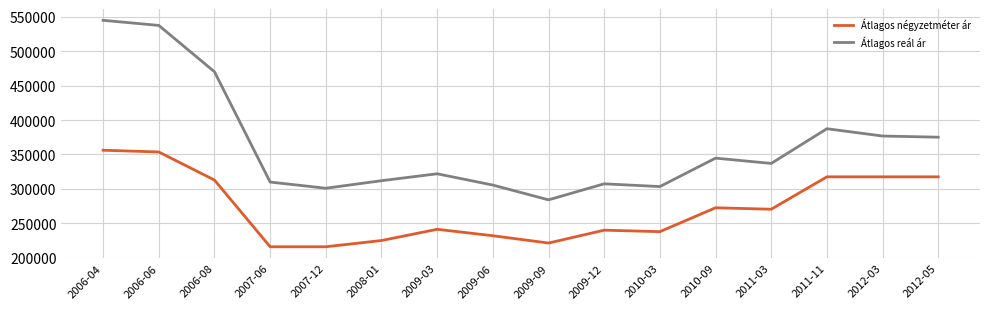

True or false: Átlagos reál ár has more than 0 interior local peaks.

True